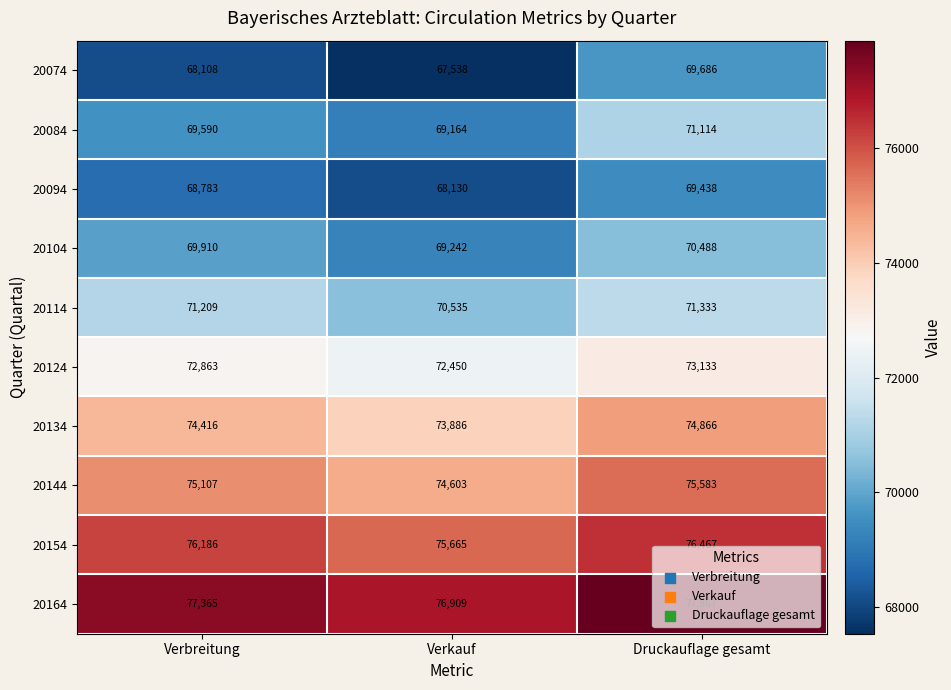

Where is 20124 nearest to the value 72791?

Verbreitung